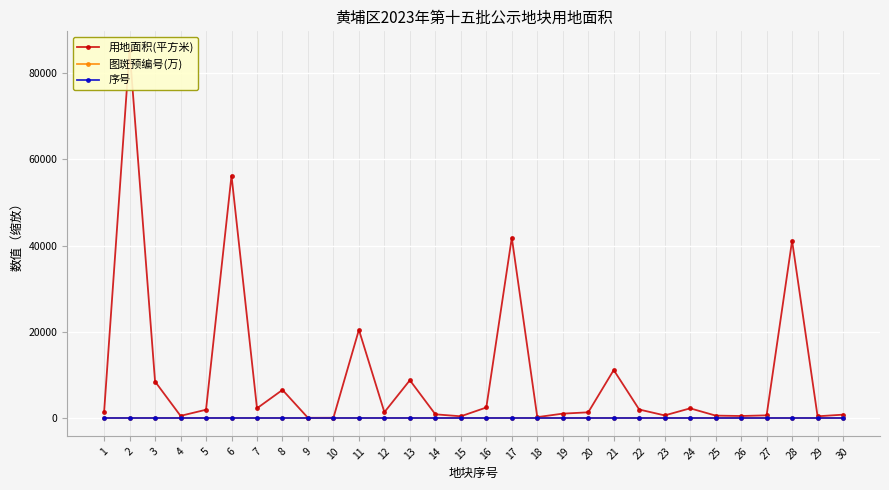

What are all the series names shown in the legend?

用地面积(平方米), 图斑预编号(万), 序号